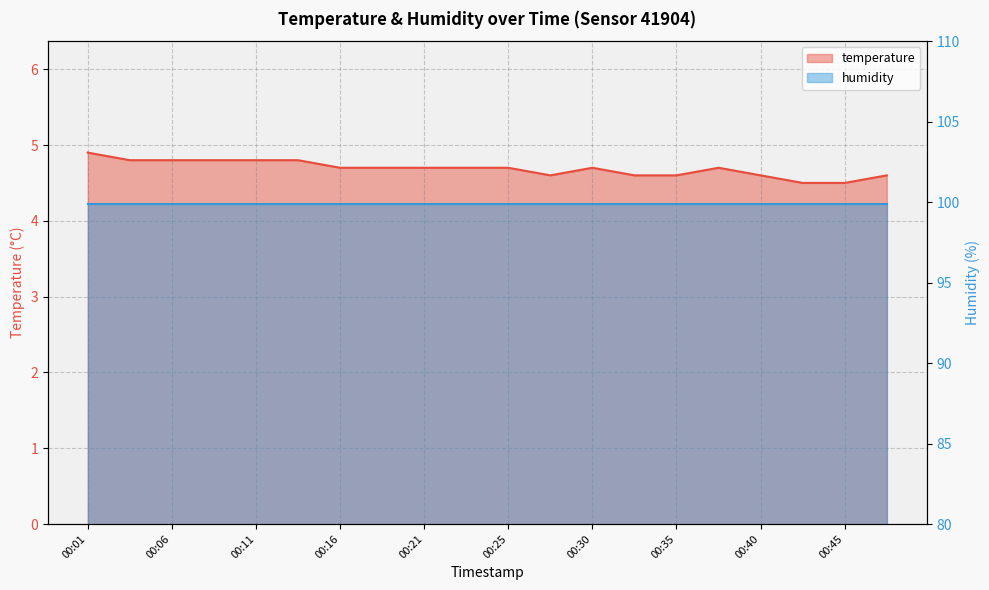

Reading right to left, list all the values displayed in this chart.

4.6	4.5	4.5	4.6	4.7	4.6	4.6	4.7	4.6	4.7	4.7	4.7	4.7	4.7	4.8	4.8	4.8	4.8	4.8	4.9